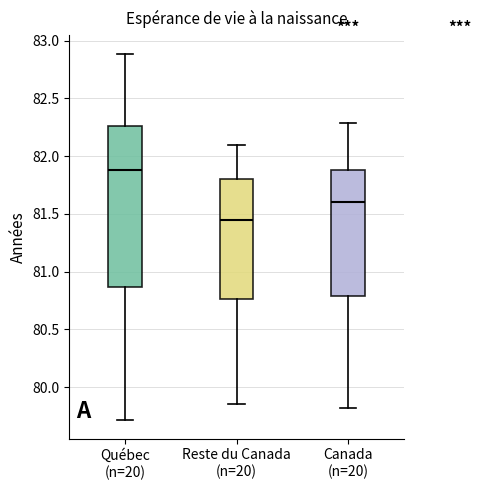

Where does the lower whisker of the box for Reste du Canada (n=20) end on the y-axis? The values are not printed on the chart, so give them approximately, as read against the axis.

79.85